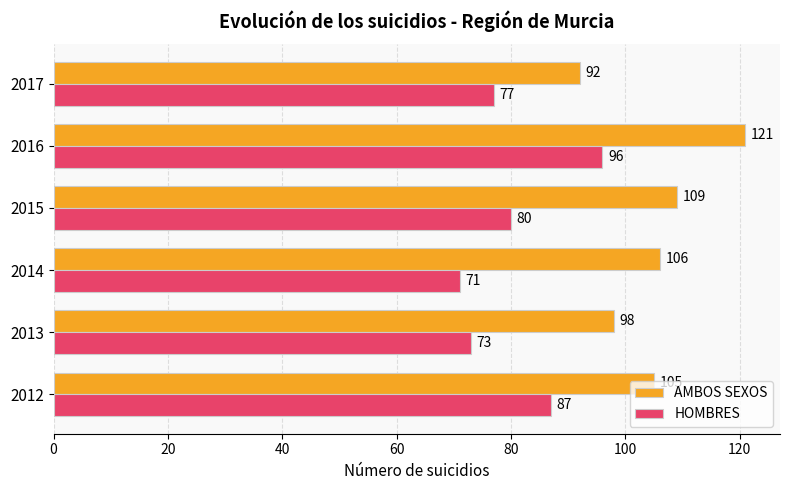

What is the difference between the second highest and second lowest values in the HOMBRES series?

14